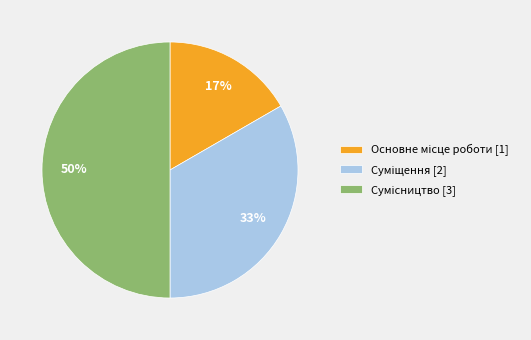

To the nearest percent, what is the difference between the largest and smallest slice percentages?

33%